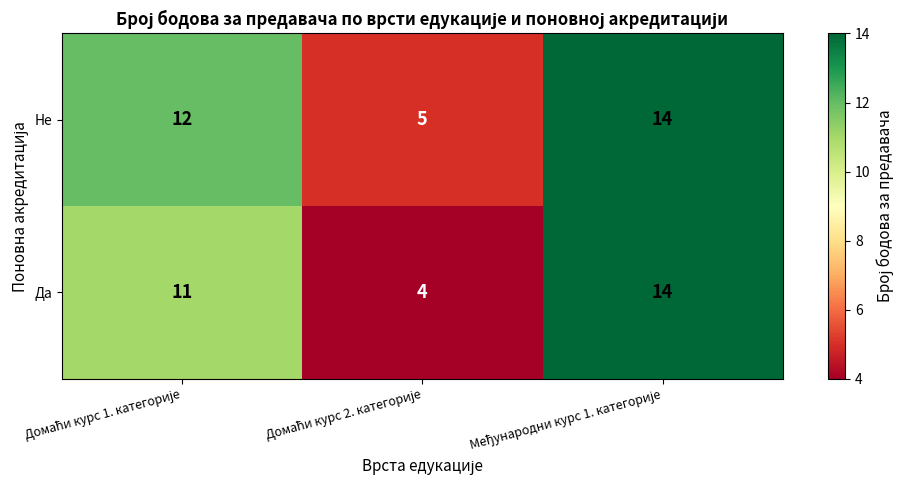

Which series has the largest range (max minus min)?

Да